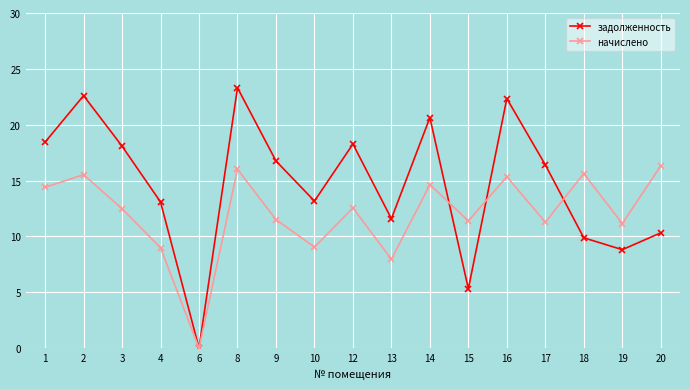

Which series changed the most between 1 and 3?

начислено